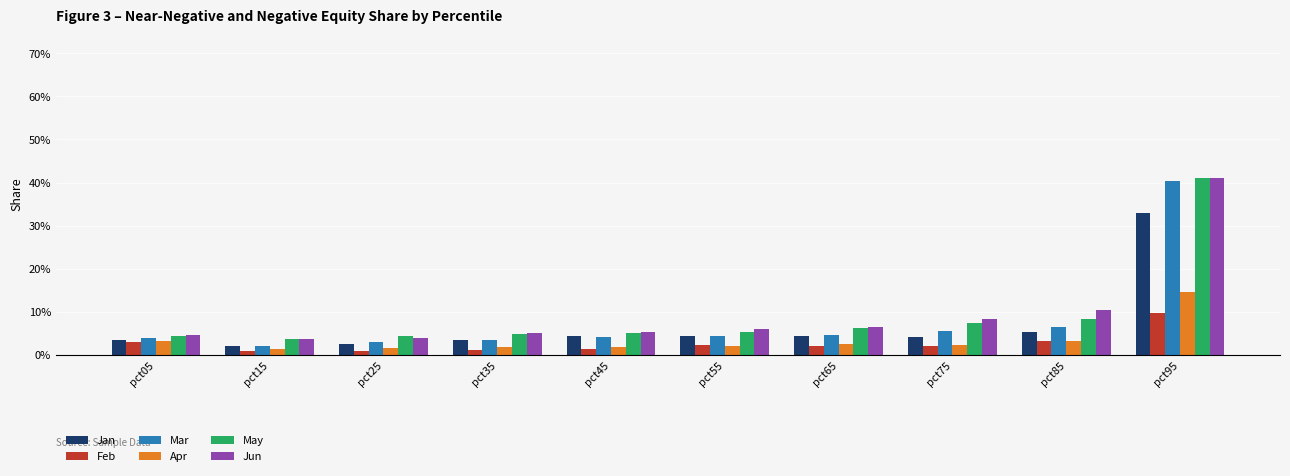

Which series has the largest range (max minus min)?

Mar